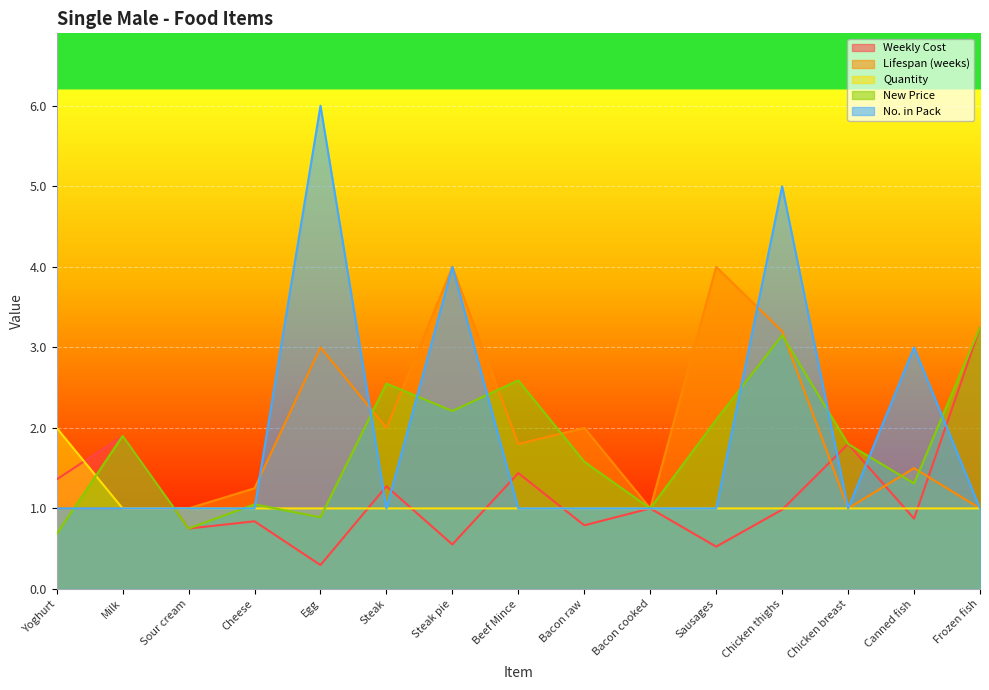

True or false: Quantity and No. in Pack intersect in this chart.

False